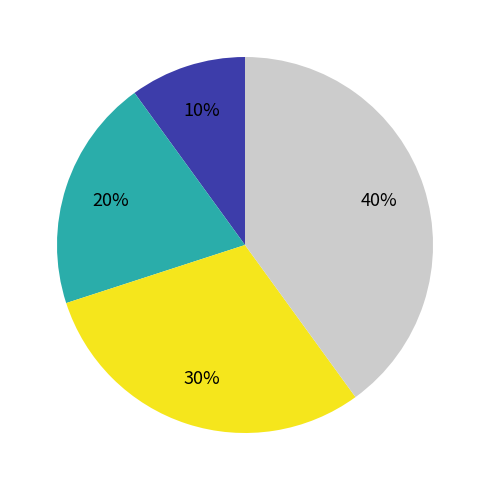

To the nearest percent, what is the difference between the largest and smallest slice percentages?

30%